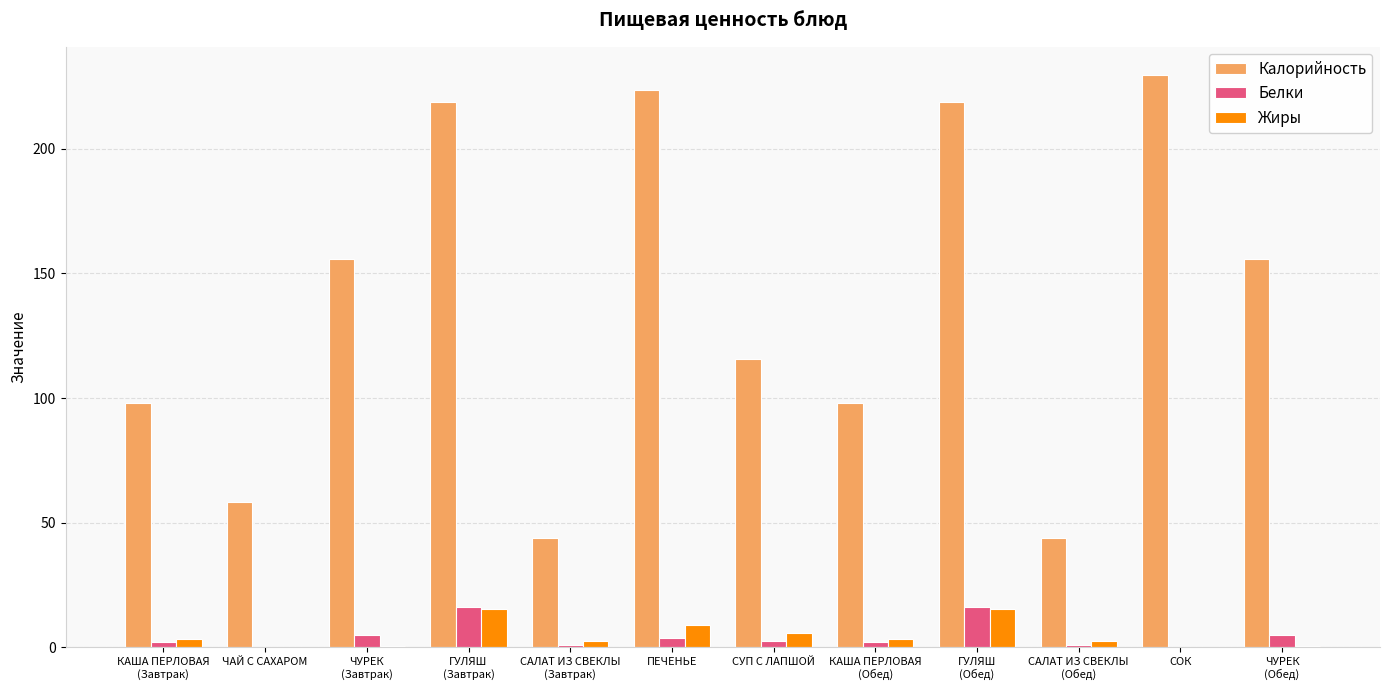

The value of Калорийность at СУП С ЛАПШОЙ is 115.8. True or false?

True